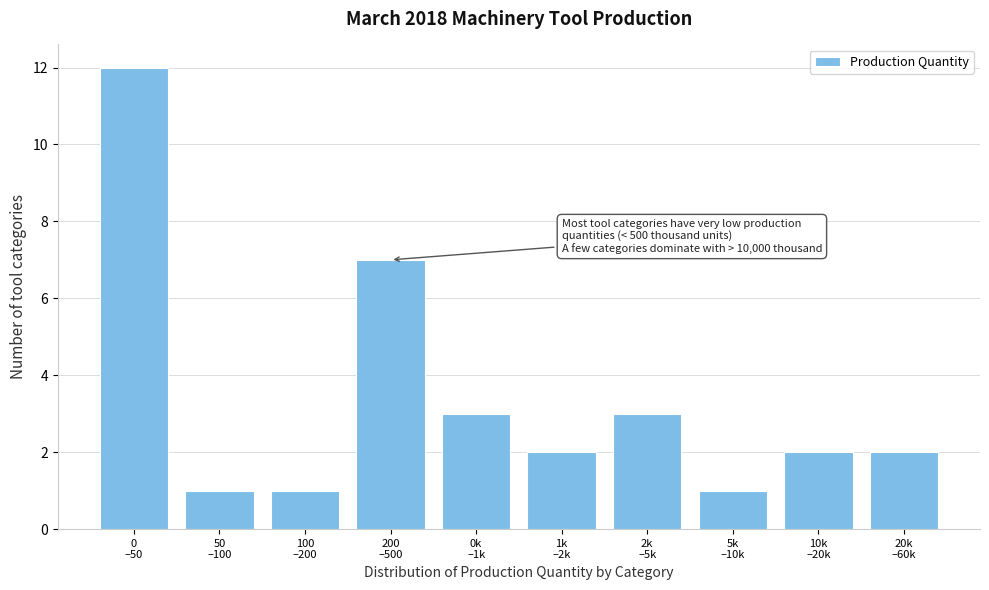

Reading left to right, extract all data points from this chart.

12	1	1	7	3	2	3	1	2	2